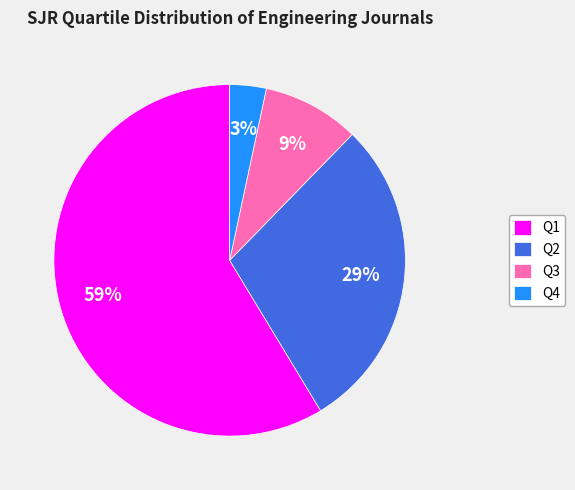

What percentage is the Q3 slice, to the nearest percent?

9%